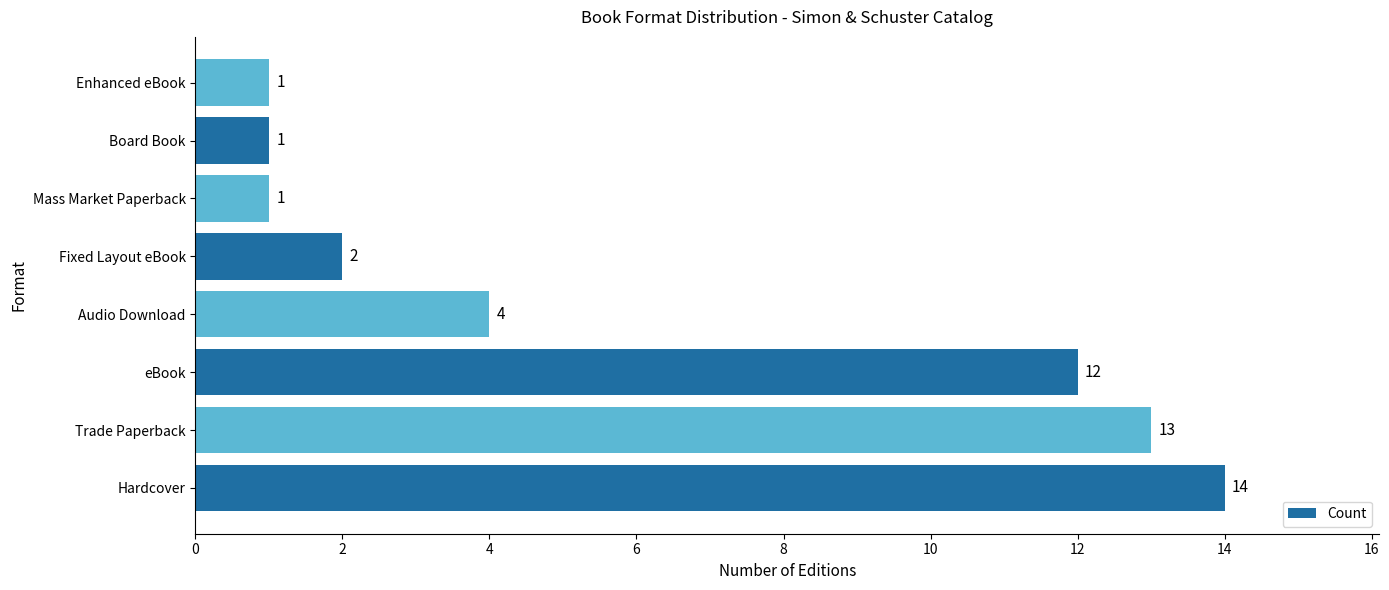

The value at Fixed Layout eBook is 4. True or false?

False